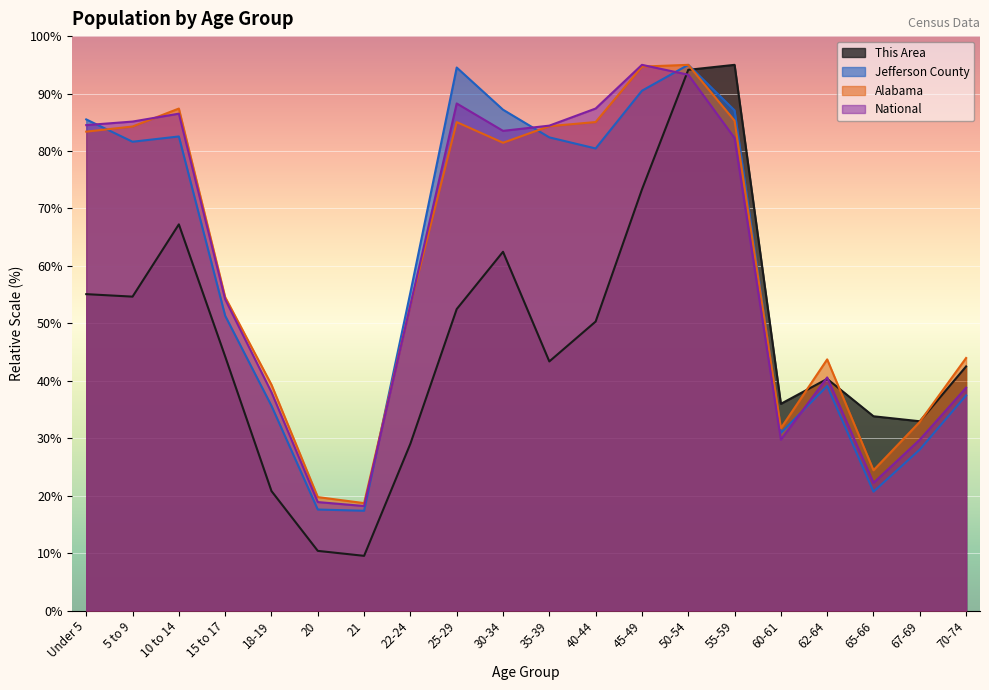

What is the label of the 6th point from the right?

55-59